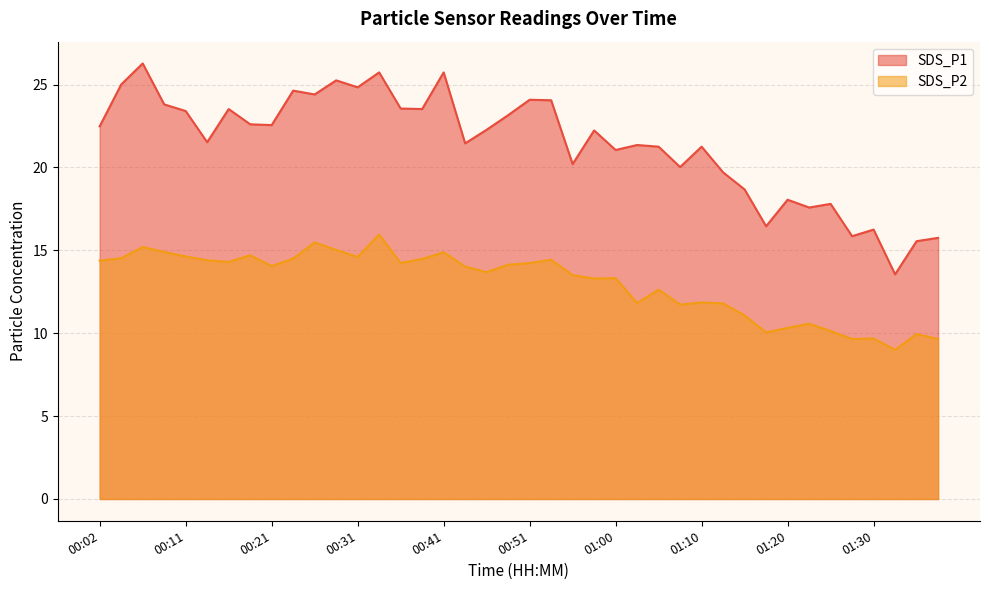

What is the difference between the SDS_P1 values at 01:34 and 00:11?

7.8